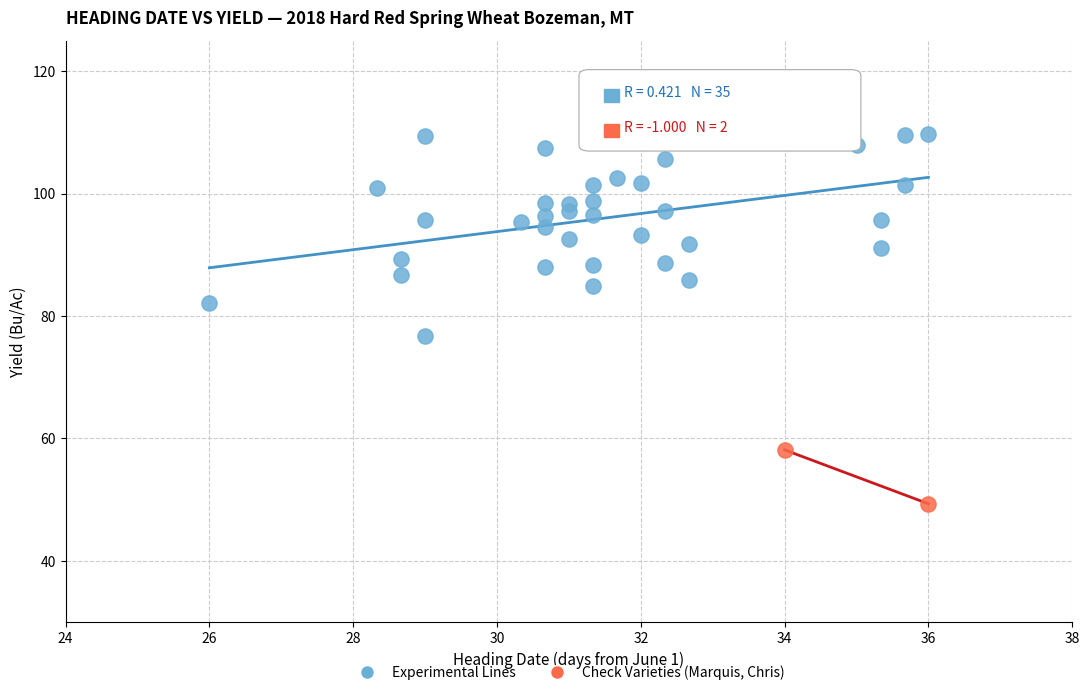

What are all the series names shown in the legend?

Experimental Lines, Check Varieties (Marquis, Chris)